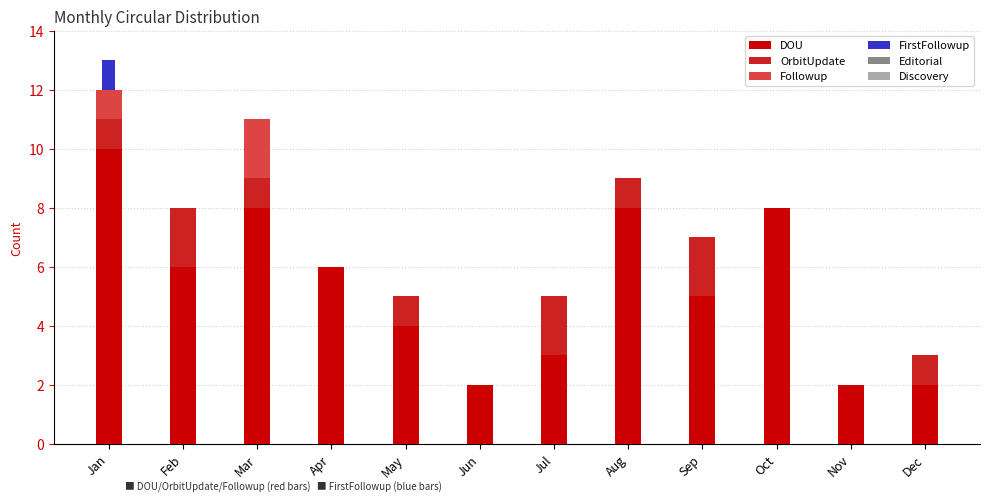

The DOU series shows 7 at May. True or false?

False